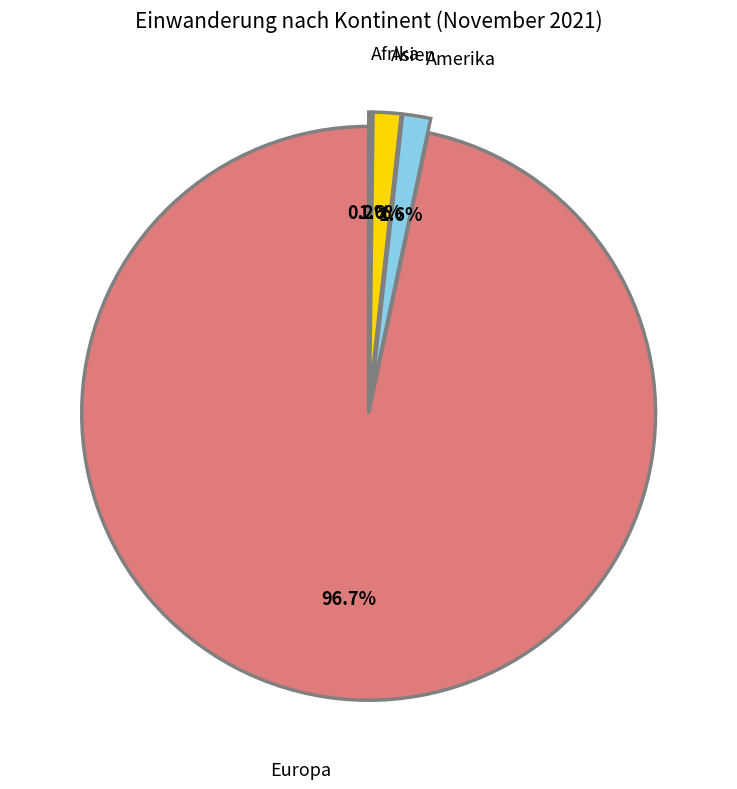

Is there any slice that represents more than half of the pie?

Yes